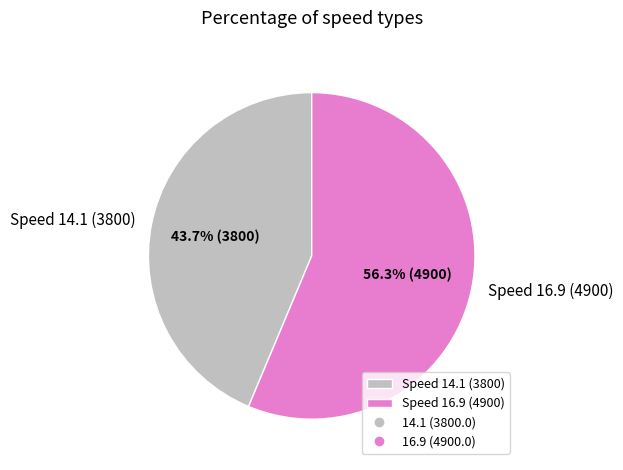

Which has a higher value, Speed 14.1 (3800) or Speed 16.9 (4900)?

Speed 16.9 (4900)